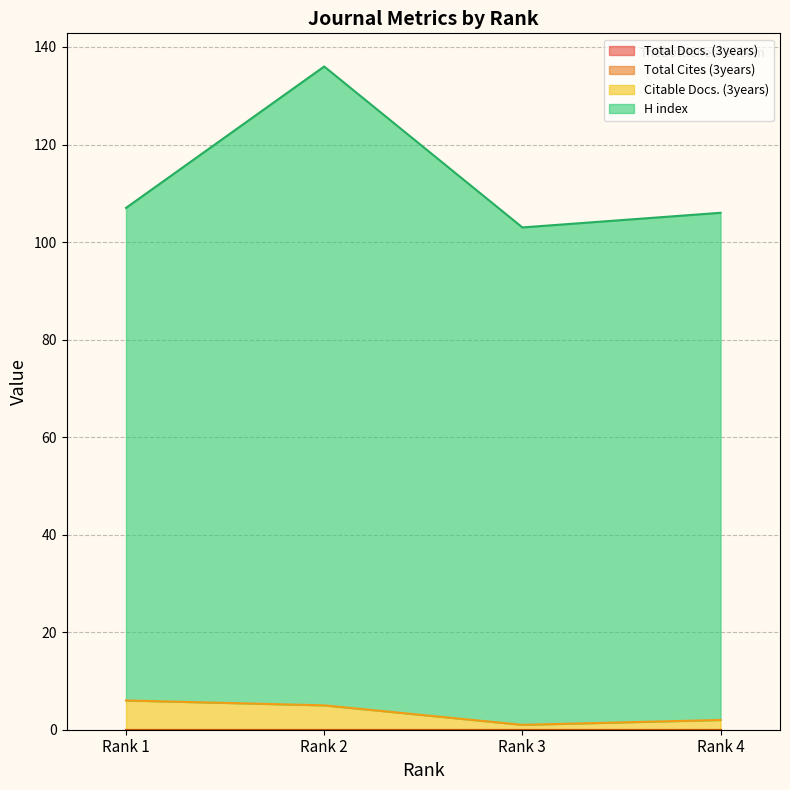

Rank the series at Rank 3 from lowest to highest value.

Citable Docs. (3years), H index